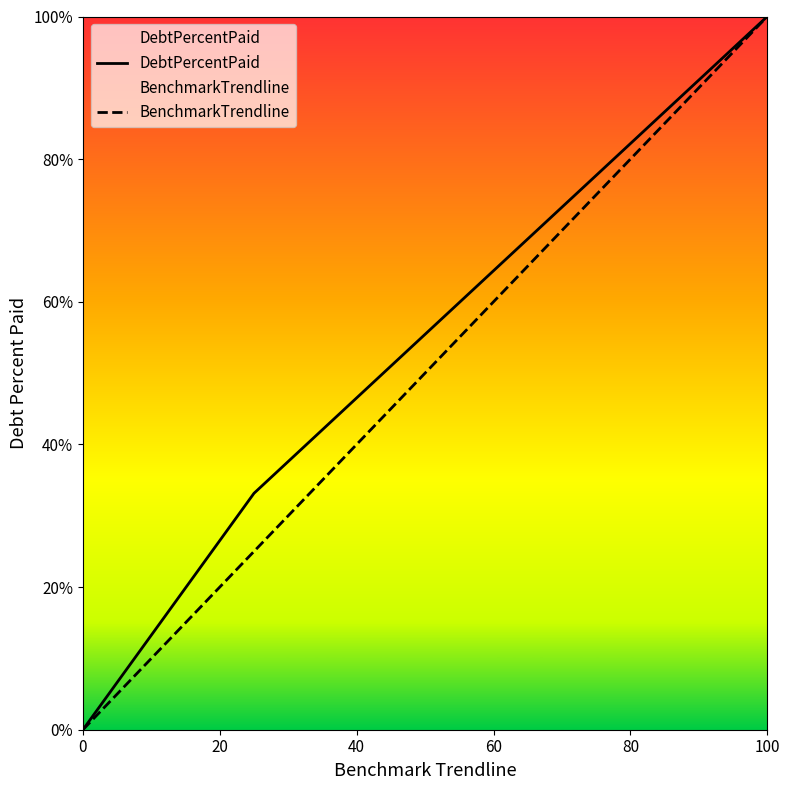

What is the highest value of the BenchmarkTrendline series?

100.0